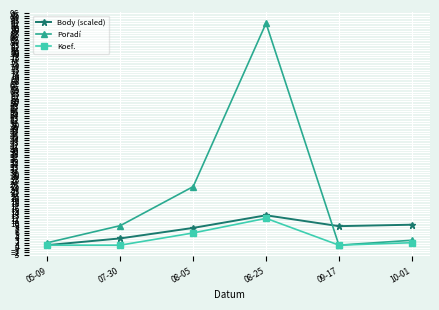

At how many categories does at least one series exceed 60?

1